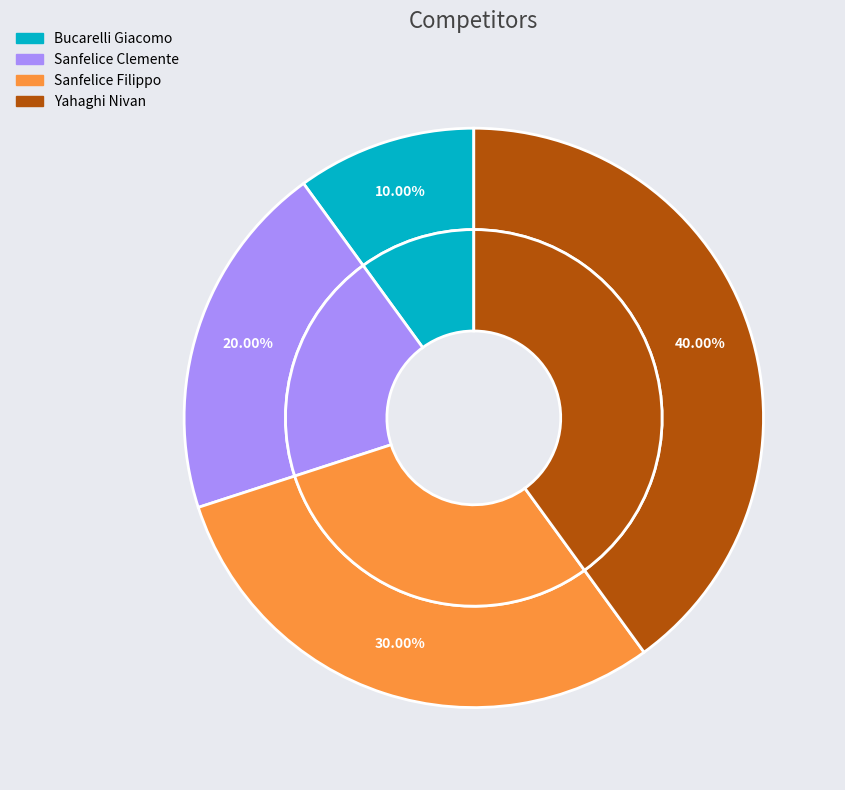

How many slices are in this pie chart?

4